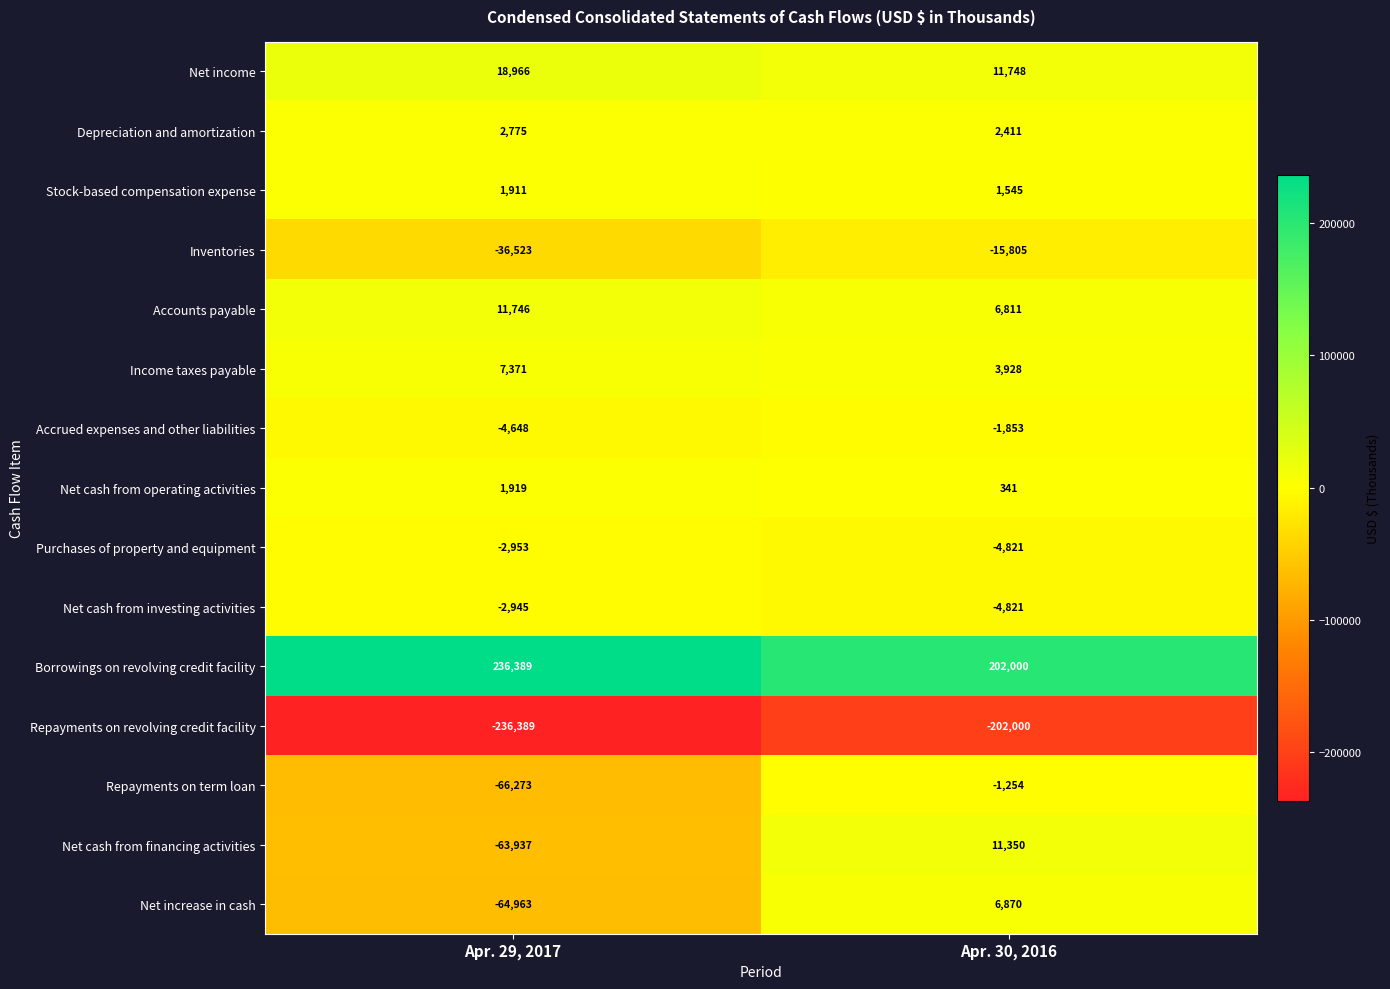

Rank the series by their maximum value, from lowest to highest.

Repayments on revolving credit facility, Inventories, Purchases of property and equipment, Net cash from investing activities, Accrued expenses and other liabilities, Repayments on term loan, Stock-based compensation expense, Net cash from operating activities, Depreciation and amortization, Net increase in cash, Income taxes payable, Net cash from financing activities, Accounts payable, Net income, Borrowings on revolving credit facility